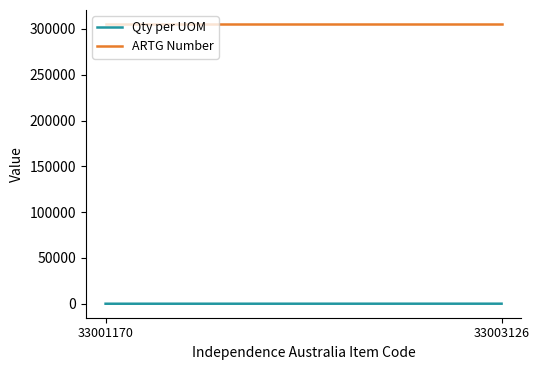

Reading left to right, transcribe all the data shown in this chart.

Qty per UOM: 33001170=1	33003126=50
ARTG Number: 33001170=305431	33003126=305431